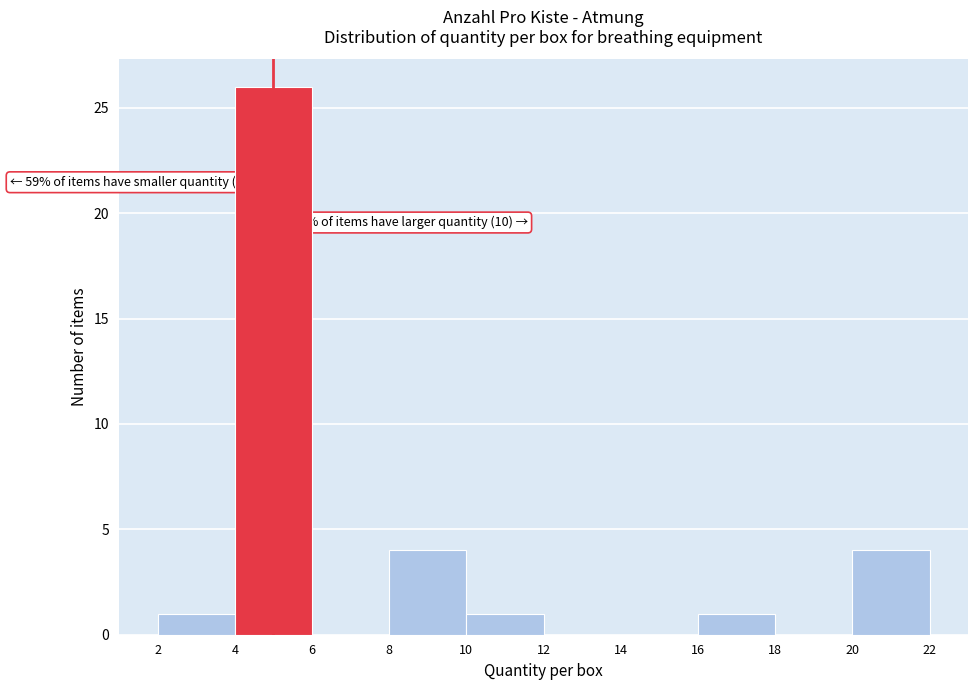

Over which range of the x-axis is the bar tallest?

4 to 6